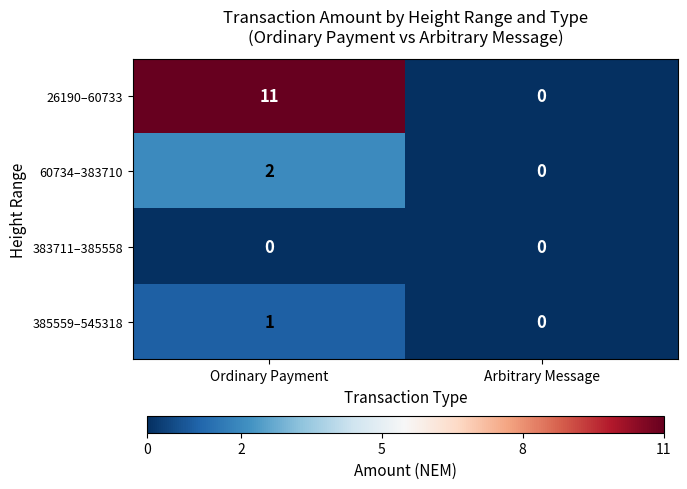

What is the average value of the 26190–60733 series?

6